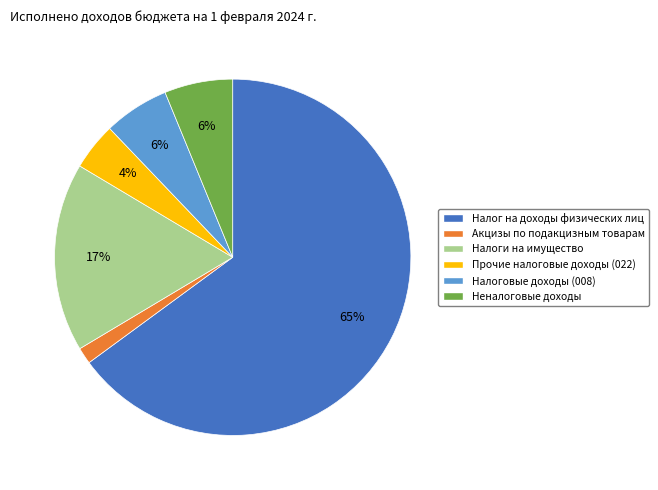

What is the largest slice in the pie chart?

Налог на доходы физических лиц